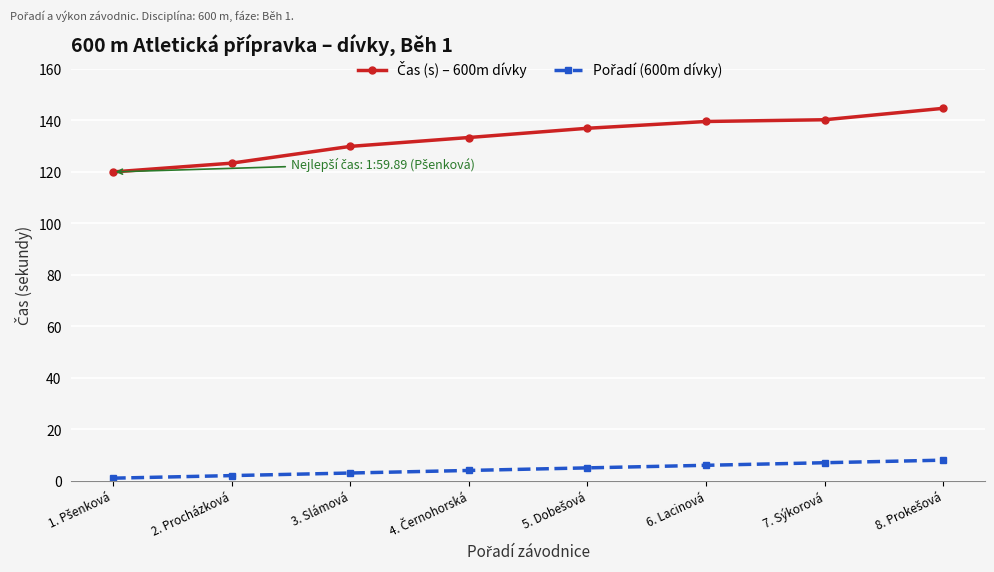

What is the label of the 6th point from the left?

6. Lacinová